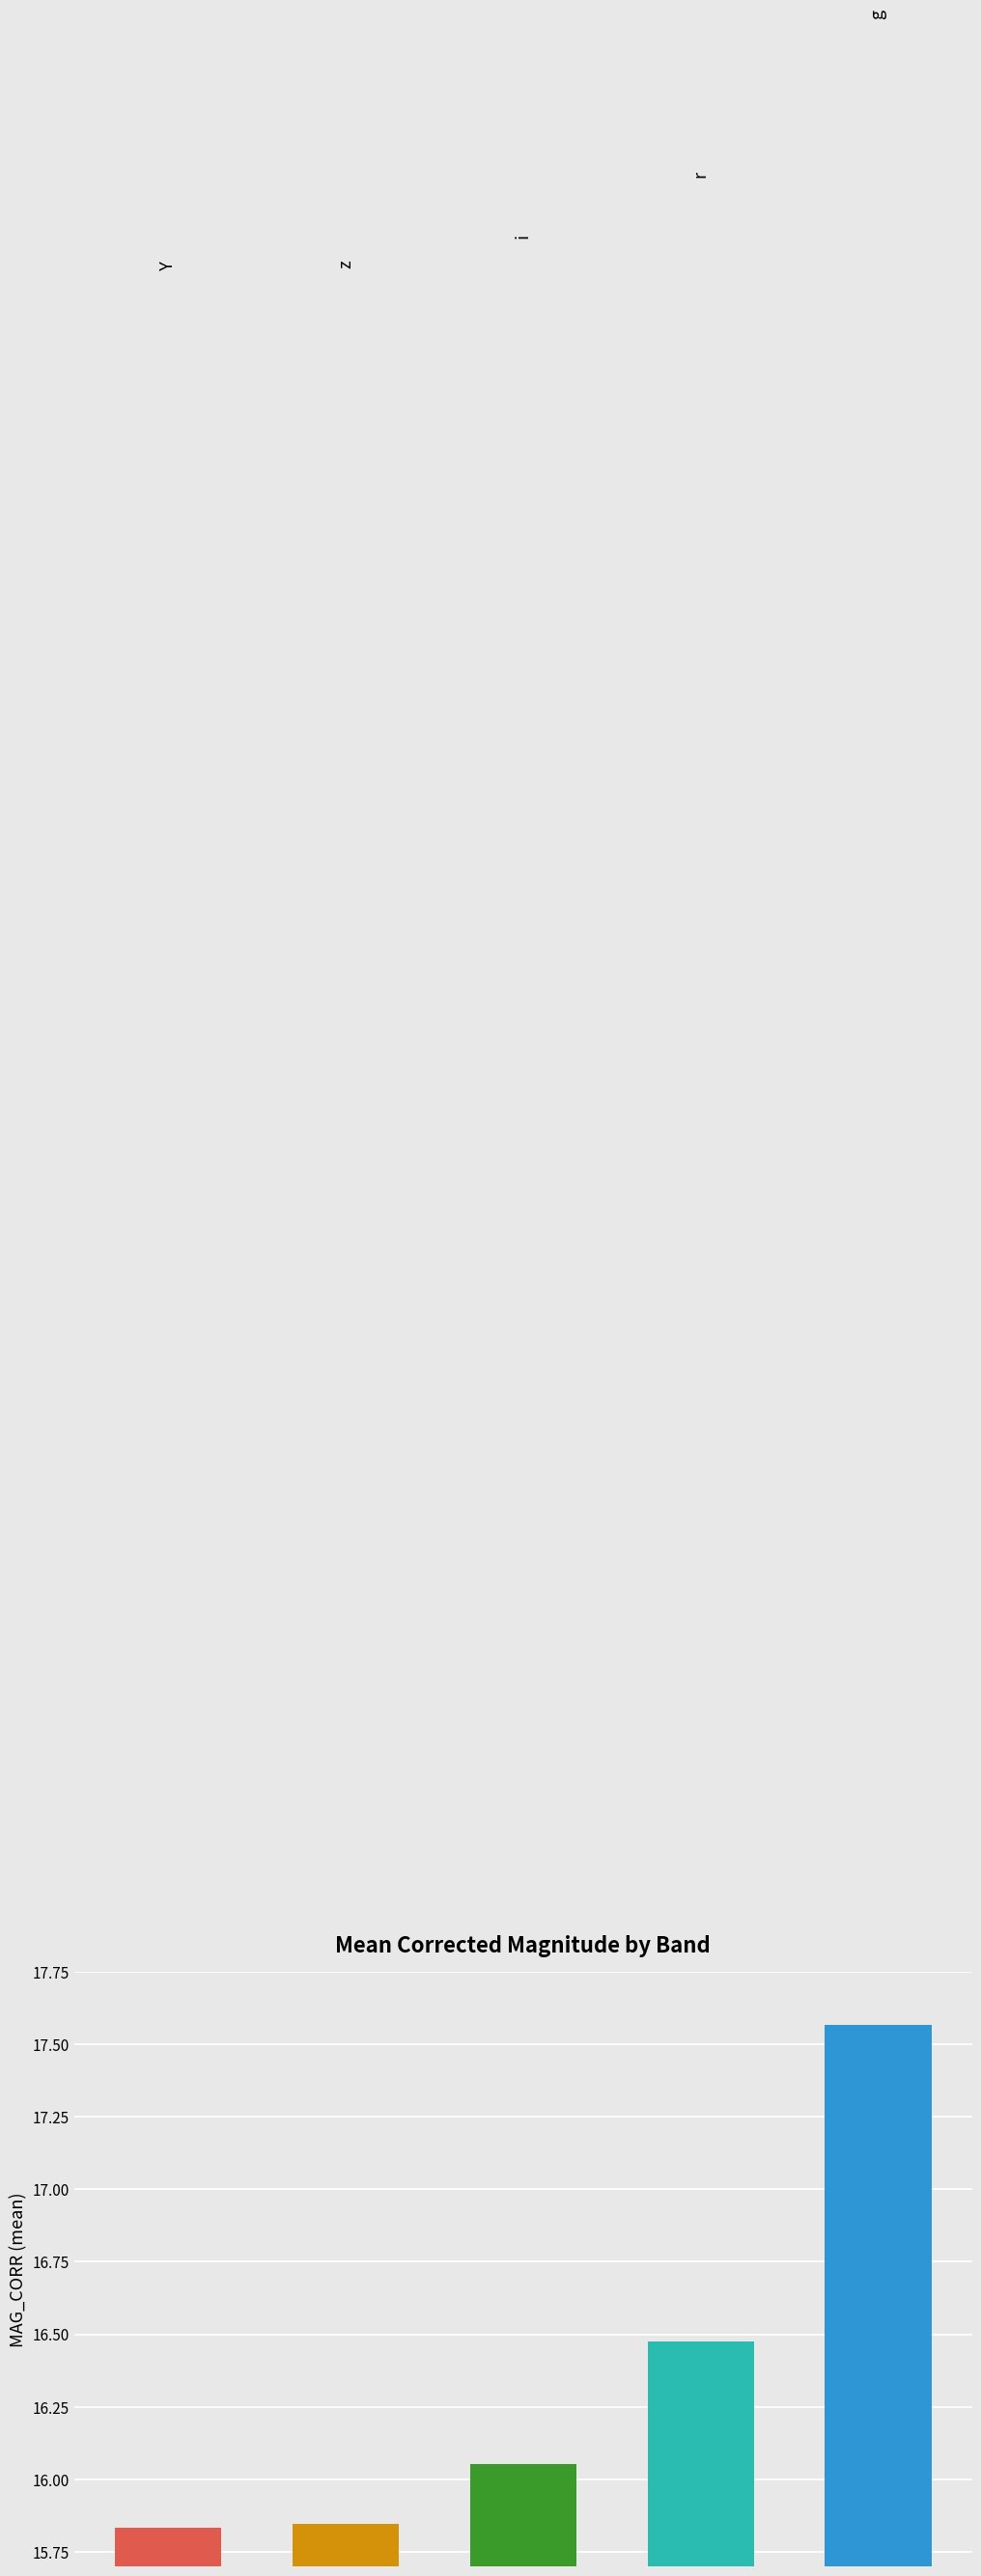

At which category does the chart reach its peak across all series?

4